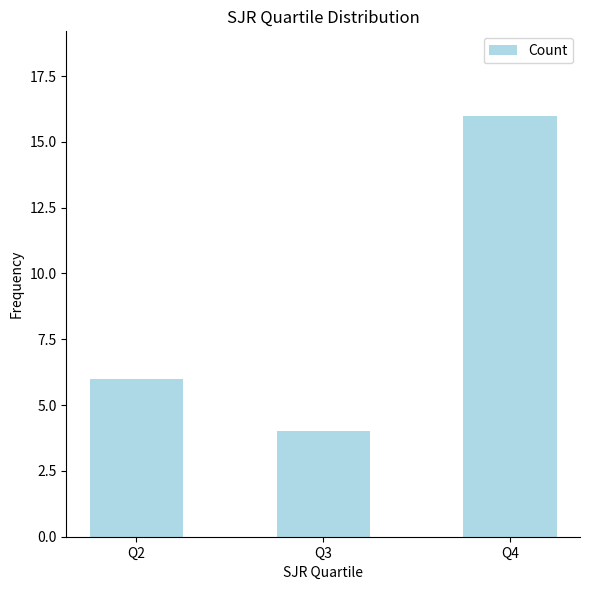

How many values are between 4 and 16?

3